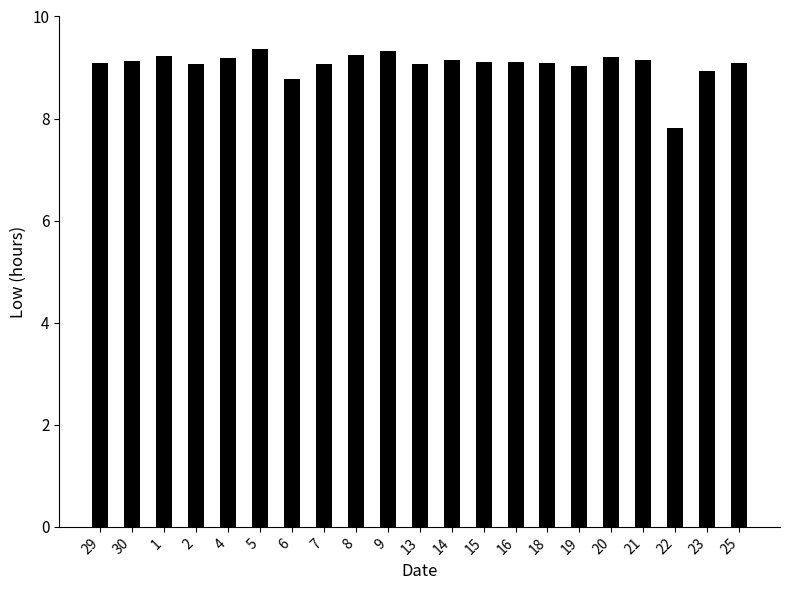

At which label is the value closest to 8?

22